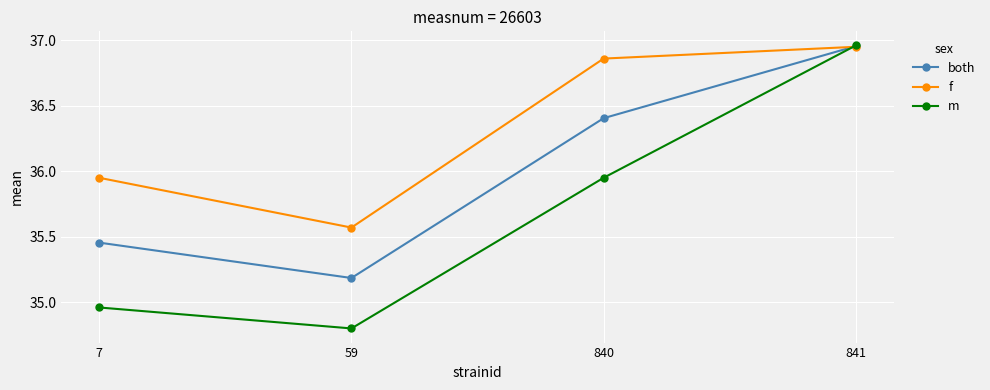

Which series ends up on top after the final intersection of m and both?

m